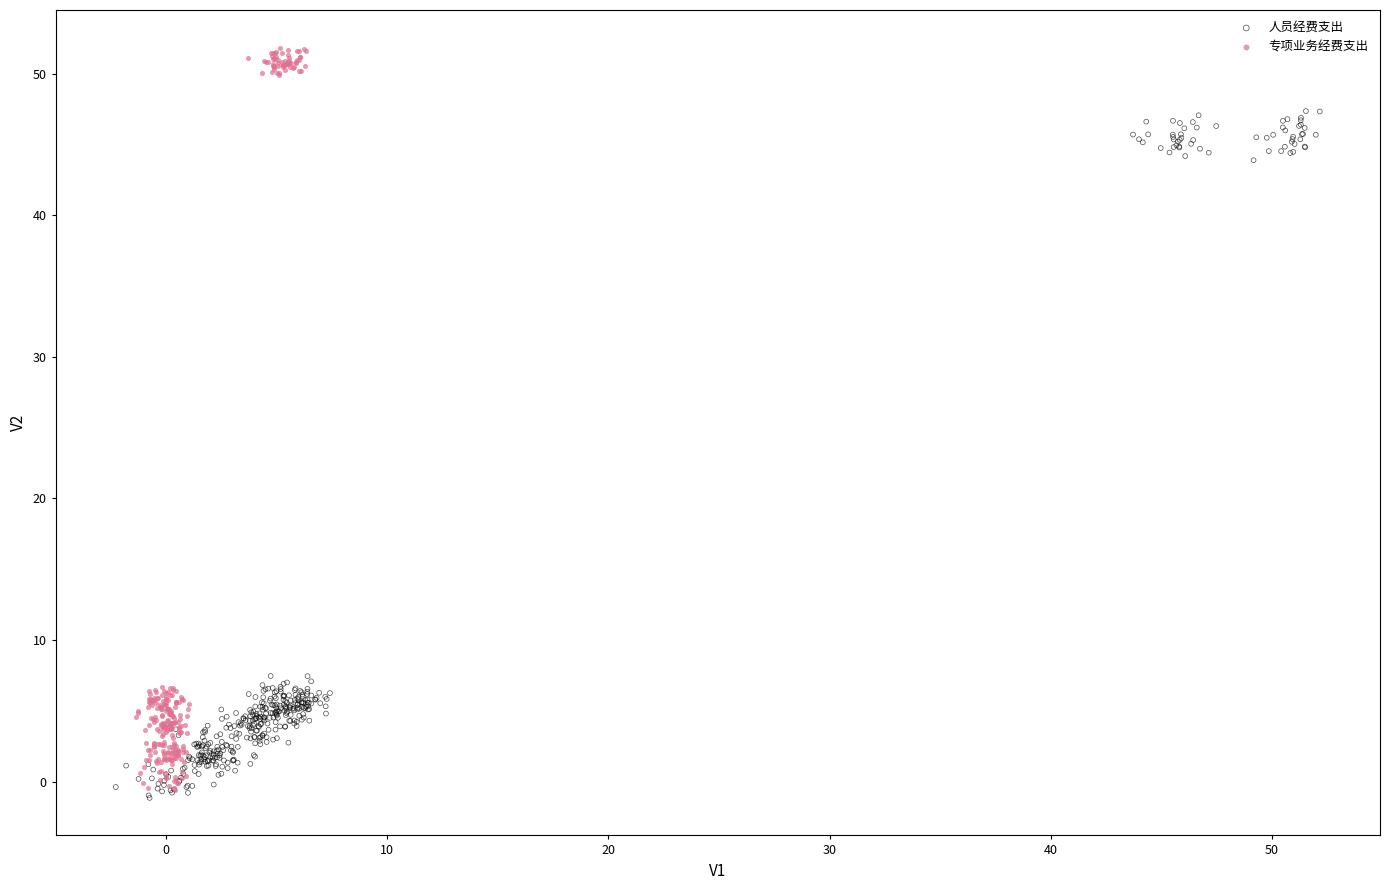

Which series reaches the maximum Y coordinate?

专项业务经费支出